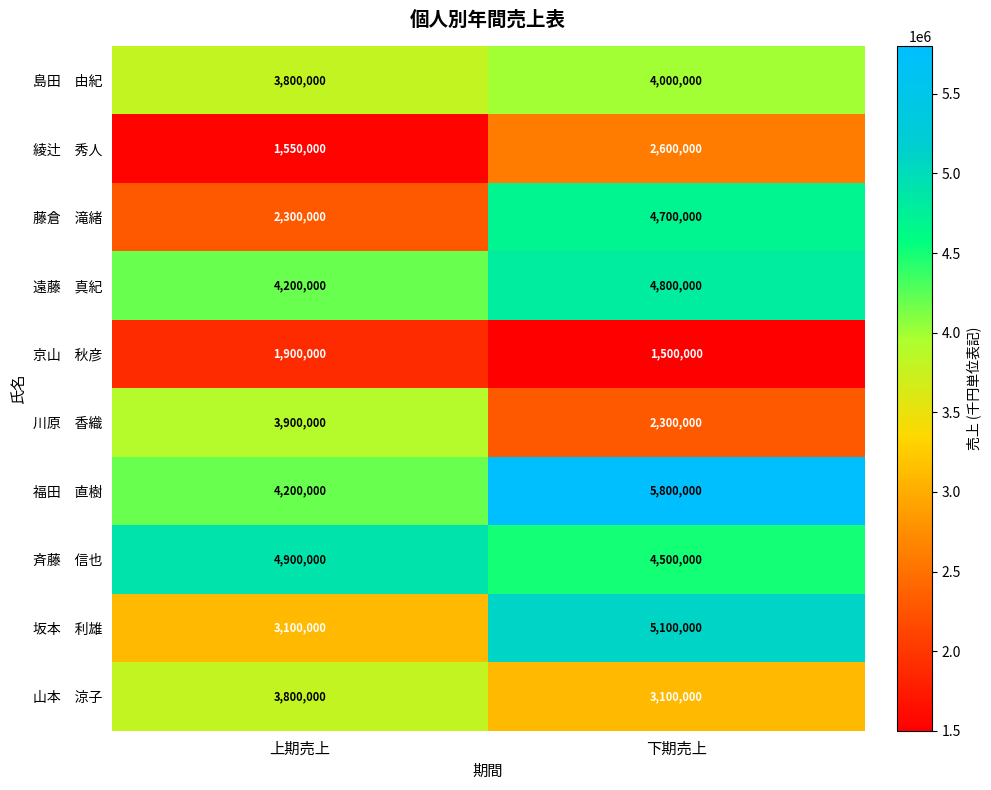

How many distinct data groups are displayed?

10